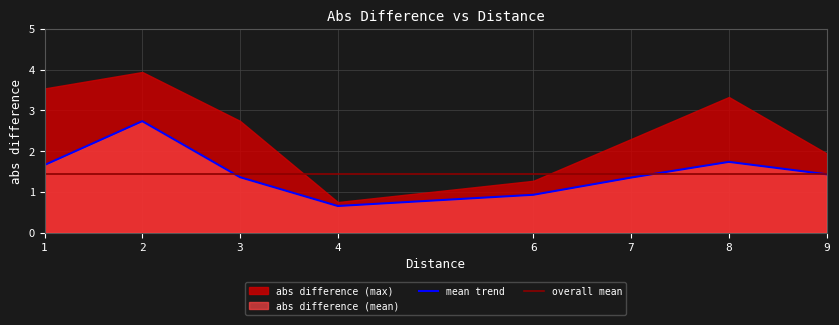

Is it true that the value at 22 is 0.3?

False